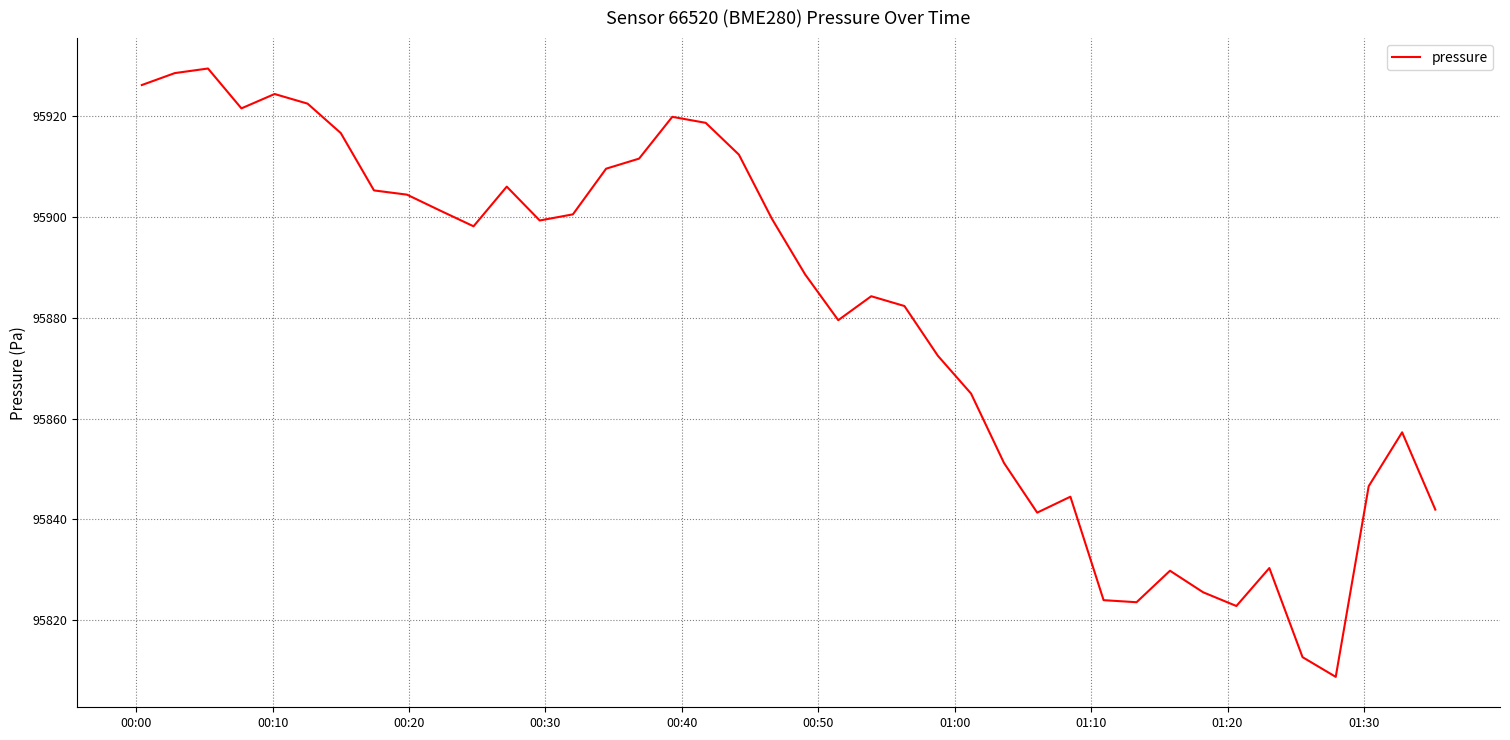

What is the minimum value shown in the chart?

95808.8